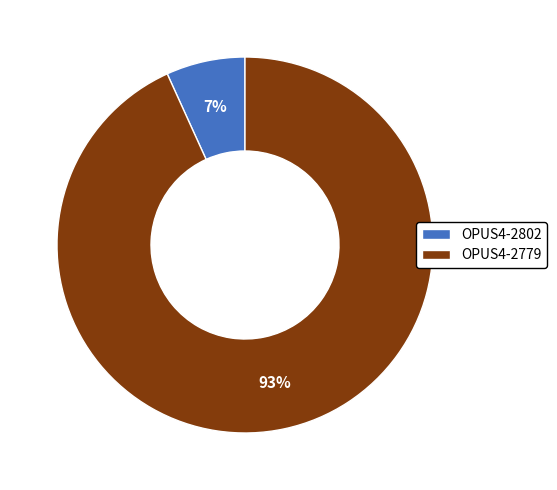

The OPUS4-2802 slice represents 7% of the pie. True or false?

True